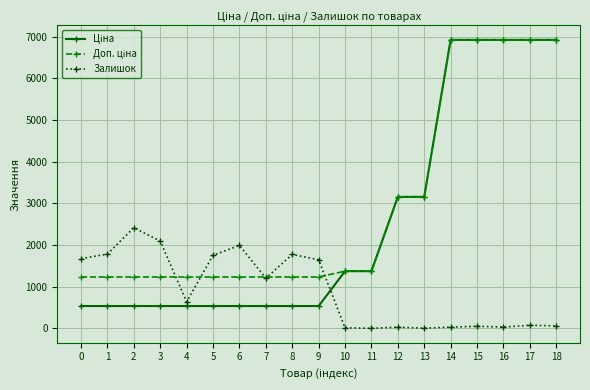

Which category has the highest value in the Залишок series?

2